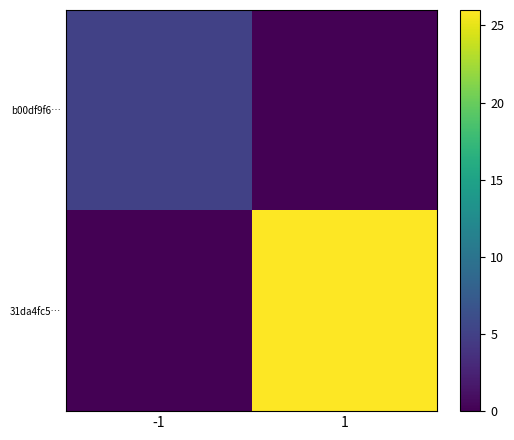

List the series in order of their overall mean, highest first.

31da4fc5…, b00df9f6…